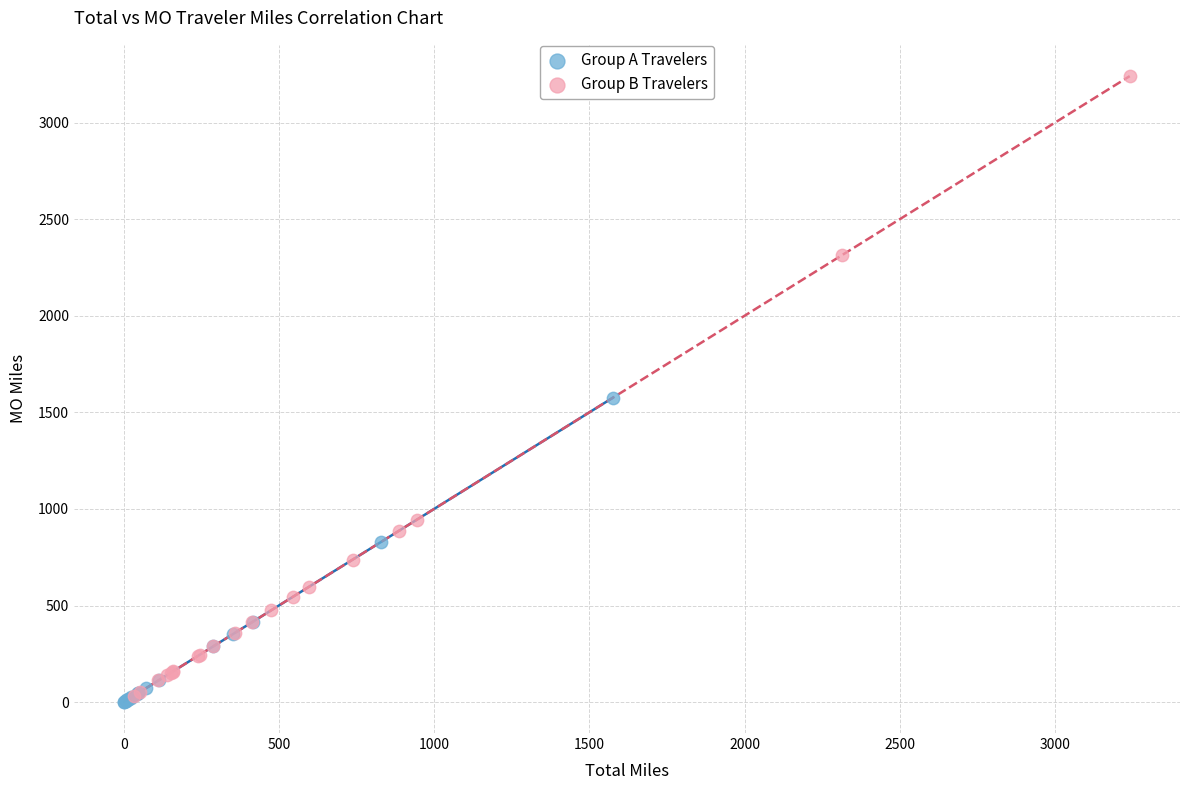

Which series reaches the maximum Y coordinate?

Group B Travelers